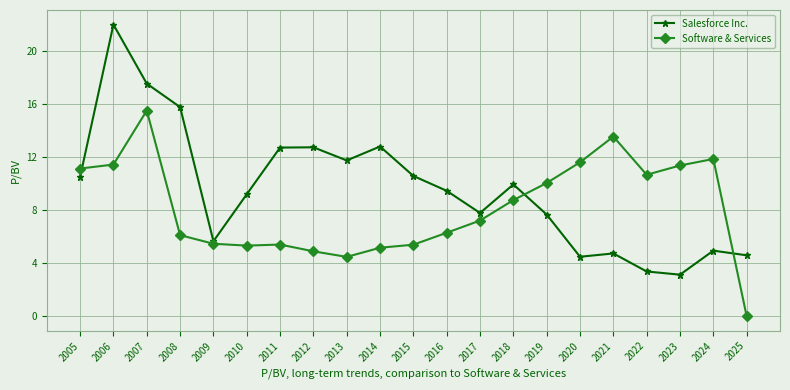

True or false: Software & Services has a value of 15.7 at 2022.

False